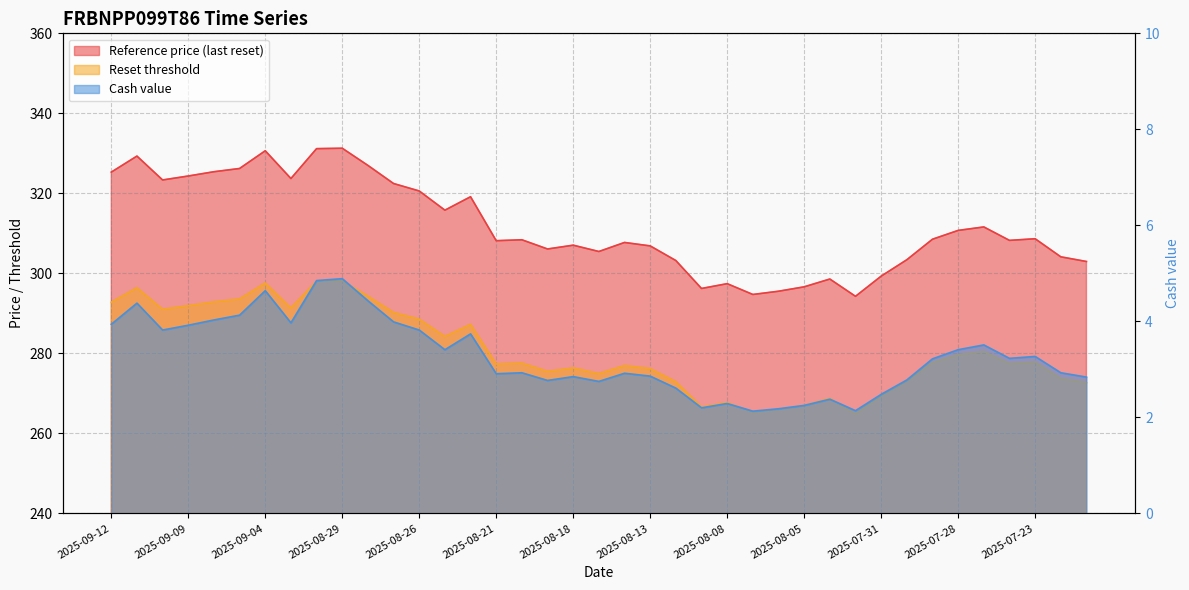

Reading left to right, what are all the values shown in this chart?

Reference price (last reset): 2025-09-12=325.3	2025-09-11=329.3	2025-09-10=323.4	2025-09-09=324.3	2025-09-08=325.4	2025-09-05=326.2	2025-09-04=330.6	2025-09-03=323.7	2025-09-02=331.2	2025-08-29=331.3	2025-08-28=327.0	2025-08-27=322.5	2025-08-26=320.6	2025-08-25=315.8	2025-08-22=319.2	2025-08-21=308.2	2025-08-20=308.4	2025-08-19=306.1	2025-08-18=307.1	2025-08-15=305.5	2025-08-14=307.7	2025-08-13=306.9	2025-08-12=303.2	2025-08-11=296.2	2025-08-08=297.4	2025-08-07=294.7	2025-08-06=295.5	2025-08-05=296.6	2025-08-04=298.6	2025-08-01=294.3	2025-07-31=299.3	2025-07-30=303.4	2025-07-29=308.5	2025-07-28=310.7	2025-07-25=311.6	2025-07-24=308.2	2025-07-23=308.7	2025-07-22=304.1	2025-07-21=303.0
Reset threshold: 2025-09-12=292.8	2025-09-11=296.4	2025-09-10=291.0	2025-09-09=291.9	2025-09-08=292.9	2025-09-05=293.6	2025-09-04=297.6	2025-09-03=291.3	2025-09-02=298.1	2025-08-29=298.2	2025-08-28=294.3	2025-08-27=290.2	2025-08-26=288.5	2025-08-25=284.2	2025-08-22=287.2	2025-08-21=277.4	2025-08-20=277.6	2025-08-19=275.5	2025-08-18=276.3	2025-08-15=274.9	2025-08-14=277.0	2025-08-13=276.2	2025-08-12=272.9	2025-08-11=266.6	2025-08-08=267.7	2025-08-07=265.3	2025-08-06=266.0	2025-08-05=267.0	2025-08-04=268.7	2025-08-01=264.8	2025-07-31=269.4	2025-07-30=273.1	2025-07-29=277.7	2025-07-28=279.7	2025-07-25=280.4	2025-07-24=277.4	2025-07-23=277.8	2025-07-22=273.7	2025-07-21=272.7
Cash value: 2025-09-12=3.9	2025-09-11=4.4	2025-09-10=3.8	2025-09-09=3.9	2025-09-08=4.0	2025-09-05=4.1	2025-09-04=4.6	2025-09-03=4.0	2025-09-02=4.8	2025-08-29=4.9	2025-08-28=4.4	2025-08-27=4.0	2025-08-26=3.8	2025-08-25=3.4	2025-08-22=3.7	2025-08-21=2.9	2025-08-20=2.9	2025-08-19=2.8	2025-08-18=2.9	2025-08-15=2.8	2025-08-14=2.9	2025-08-13=2.9	2025-08-12=2.6	2025-08-11=2.2	2025-08-08=2.3	2025-08-07=2.1	2025-08-06=2.2	2025-08-05=2.2	2025-08-04=2.4	2025-08-01=2.1	2025-07-31=2.5	2025-07-30=2.8	2025-07-29=3.2	2025-07-28=3.4	2025-07-25=3.5	2025-07-24=3.2	2025-07-23=3.3	2025-07-22=2.9	2025-07-21=2.8